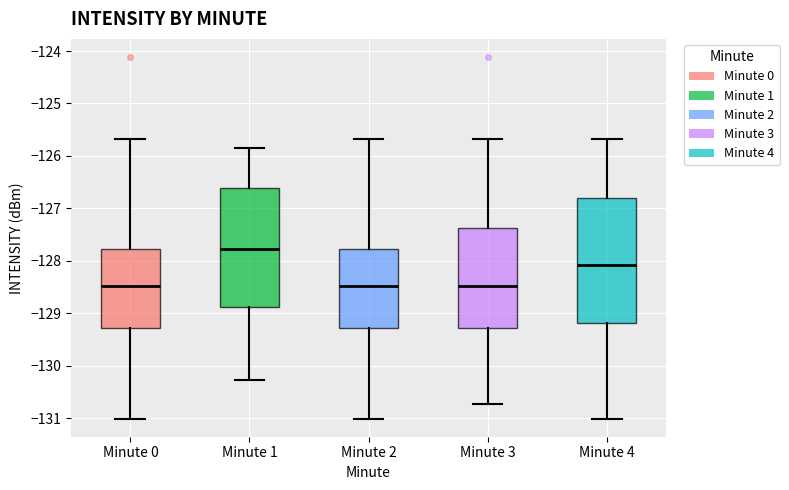

Which box is the tallest, from its lower edge to its upper edge?

Minute 4